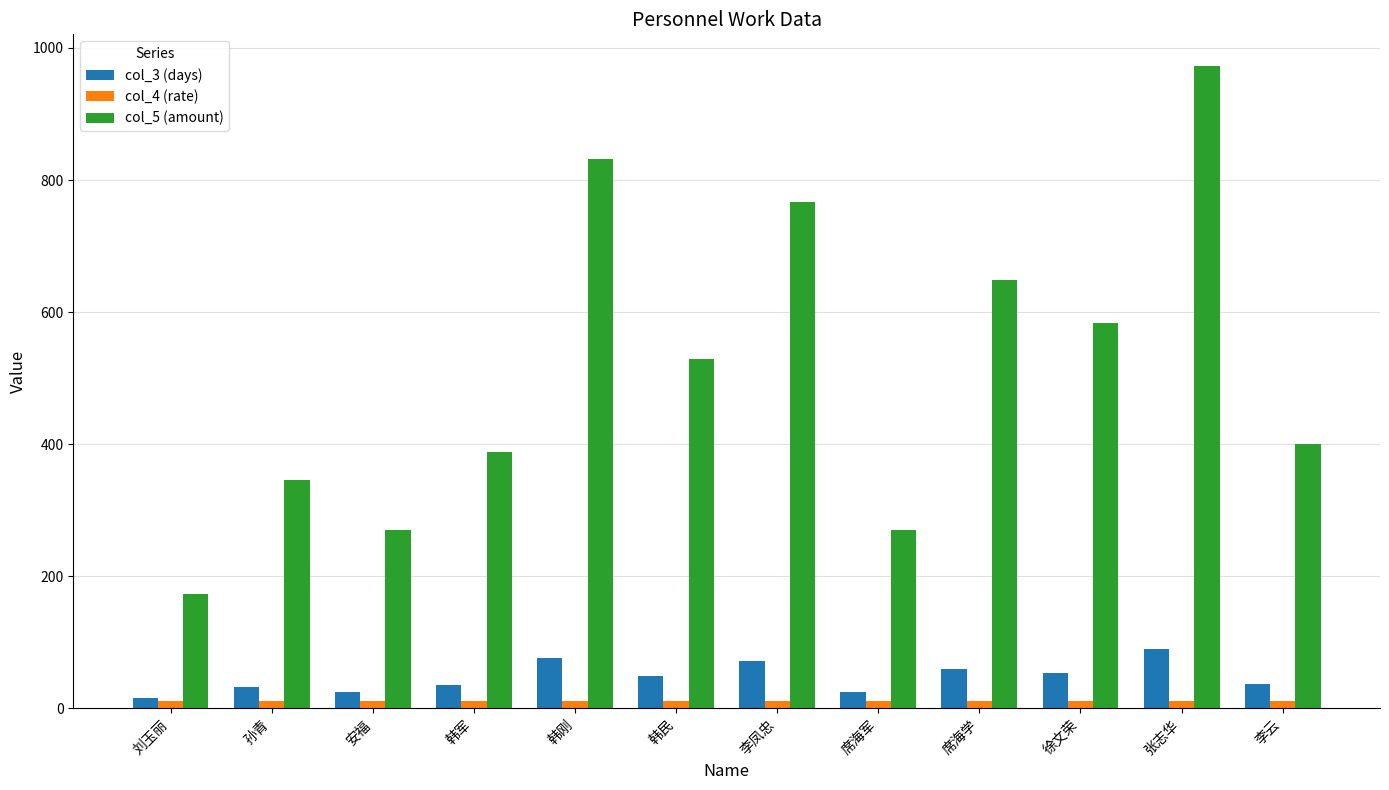

True or false: col_4 (rate) has a value of 10.8 at 张志华.

True